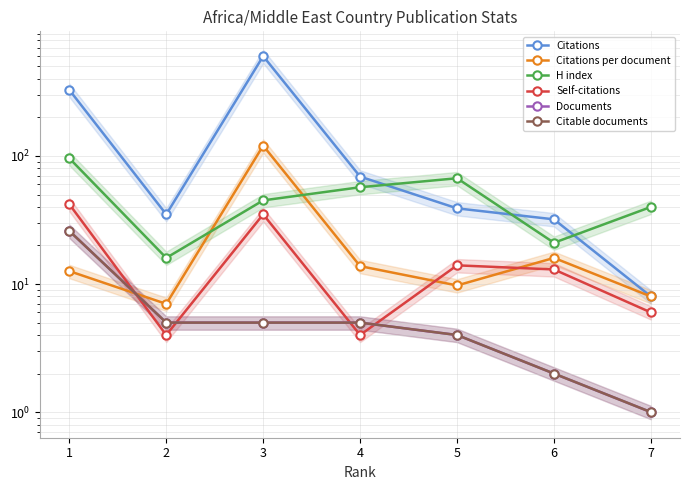

Reading left to right, transcribe all the data shown in this chart.

Citations: 328.0	35.0	602.0	69.0	39.0	32.0	8.0
Citations per document: 12.6	7.0	120.4	13.8	9.8	16.0	8.0
H index: 96.0	16.0	45.0	57.0	67.0	21.0	40.0
Self-citations: 42.0	4.0	35.0	4.0	14.0	13.0	6.0
Documents: 26.0	5.0	5.0	5.0	4.0	2.0	1.0
Citable documents: 26.0	5.0	5.0	5.0	4.0	2.0	1.0